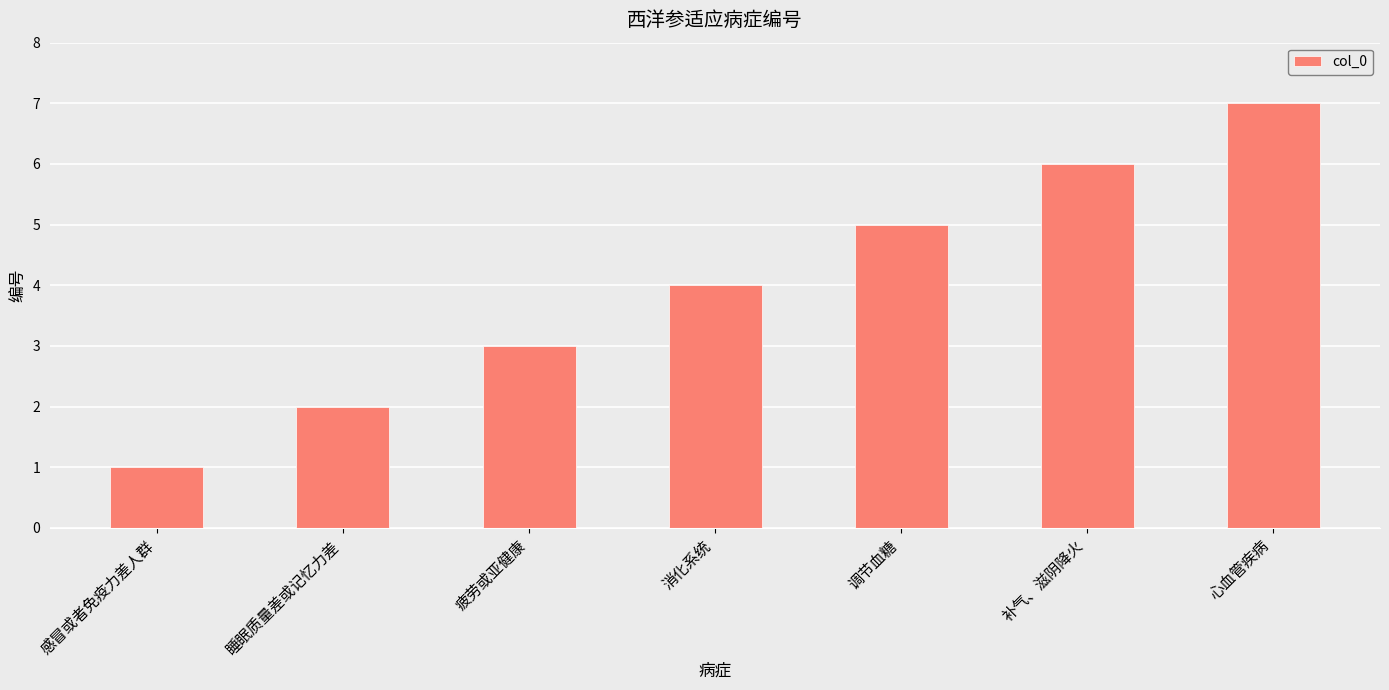

The chart shows a value of 3 at 疲劳或亚健康. True or false?

True